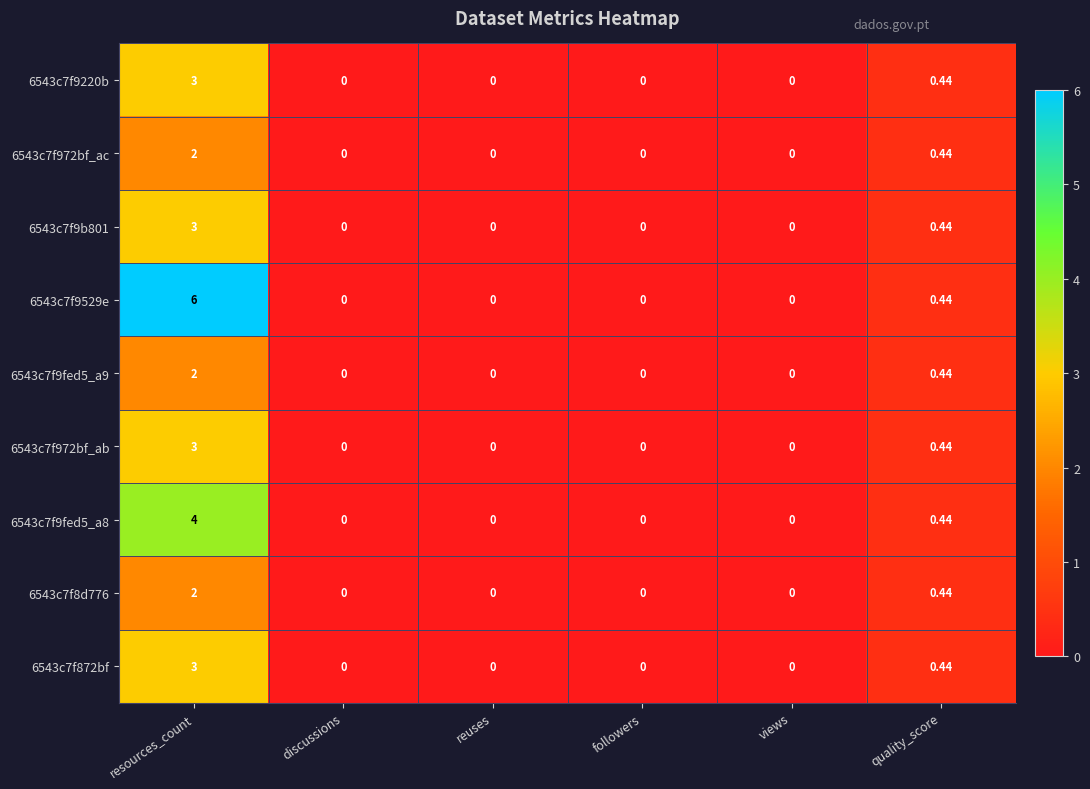

Where is 6543c7f9fed5_a8 nearest to the value 2?

quality_score